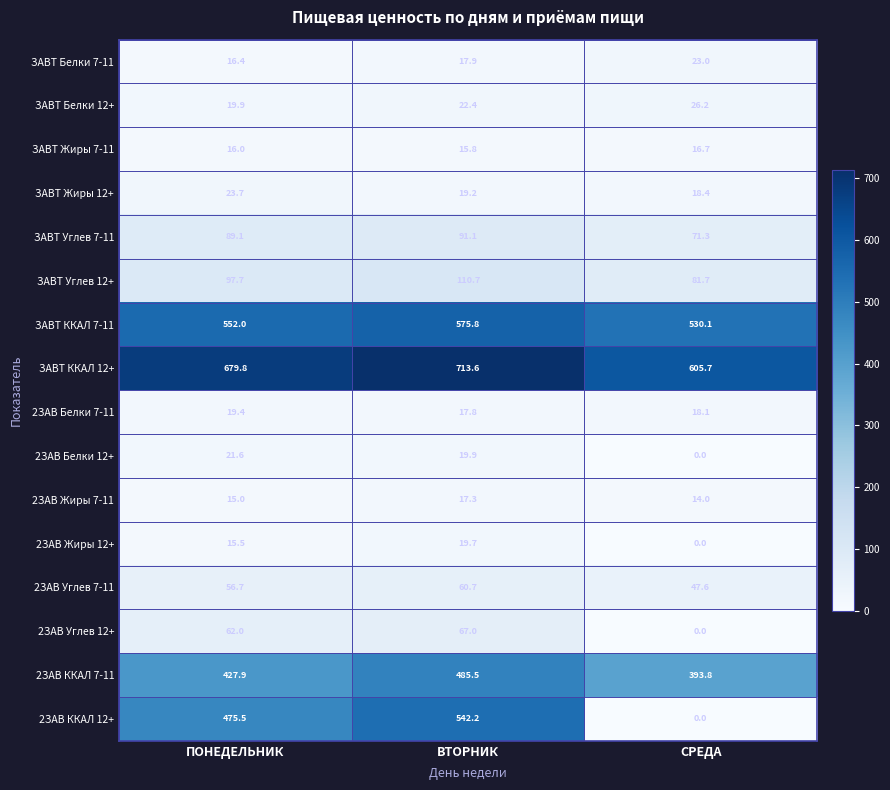

What is the difference between the highest and lowest values at ПОНЕДЕЛЬНИК?

664.8